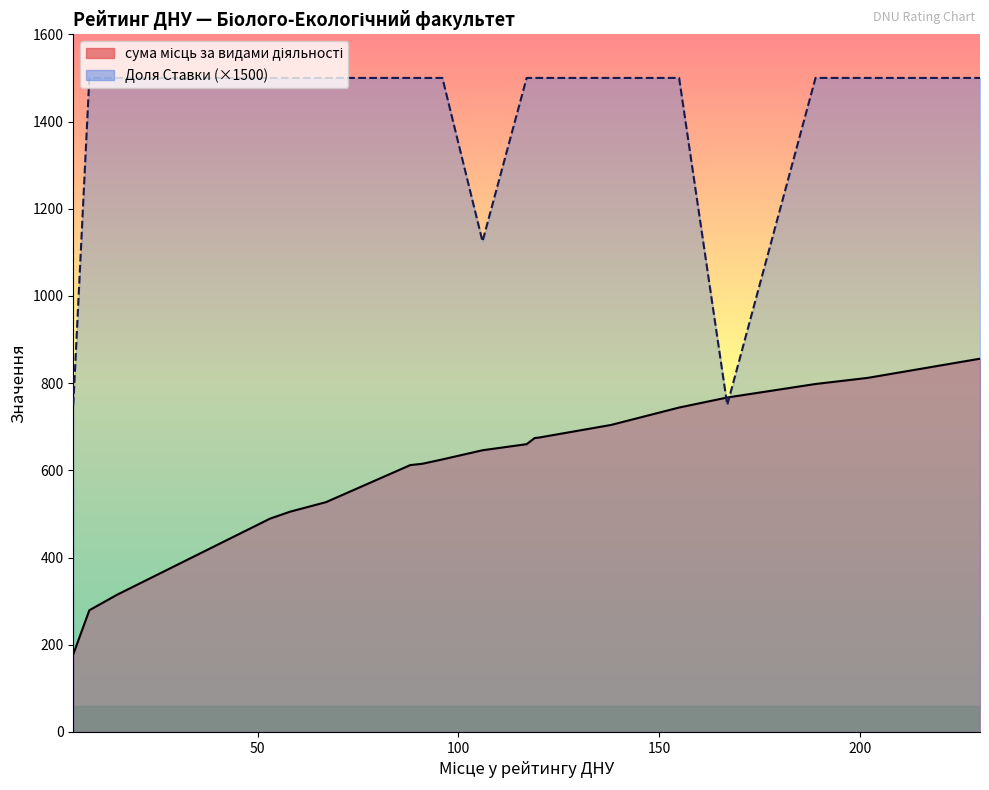

What is the value of the Доля Ставки point at the 14th from the left?

1500